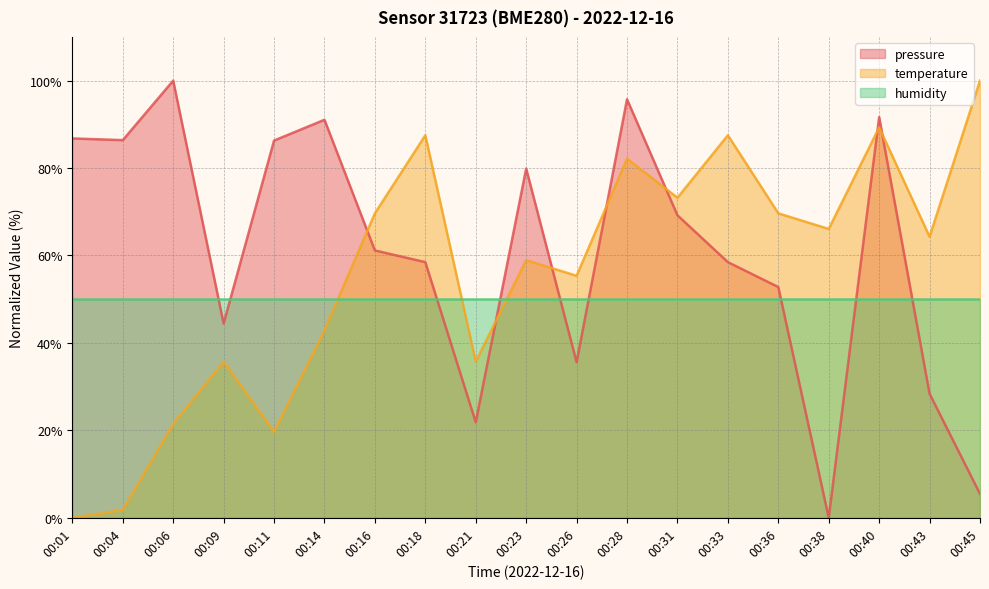

The temperature series shows 69.6 at 00:36. True or false?

True